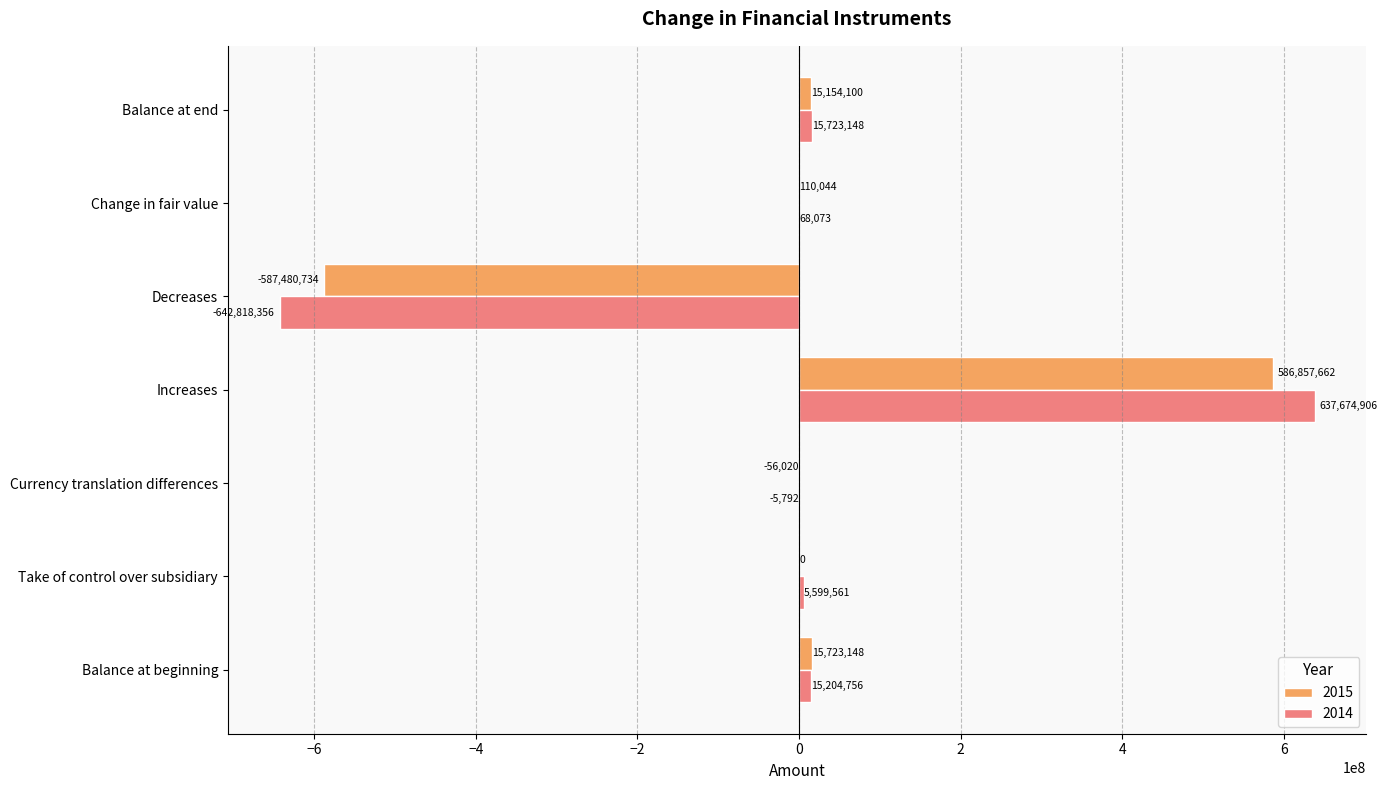

True or false: 2014 has a value of 5599561 at Take of control over subsidiary.

True